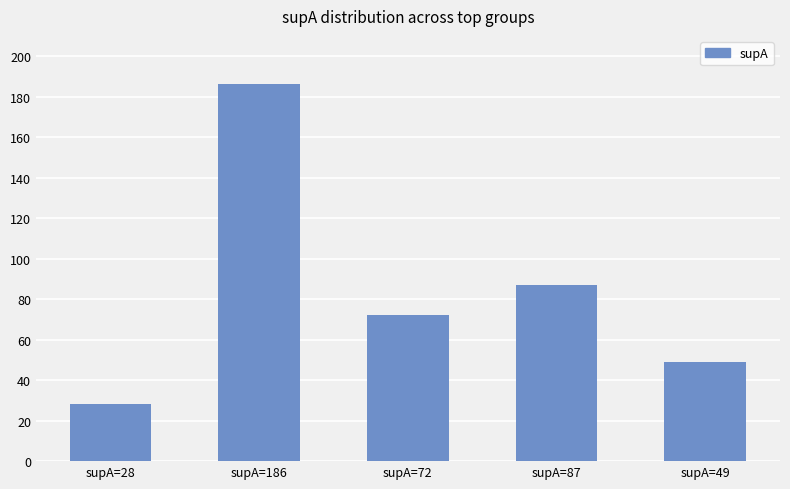

What is the sum of all values?

422